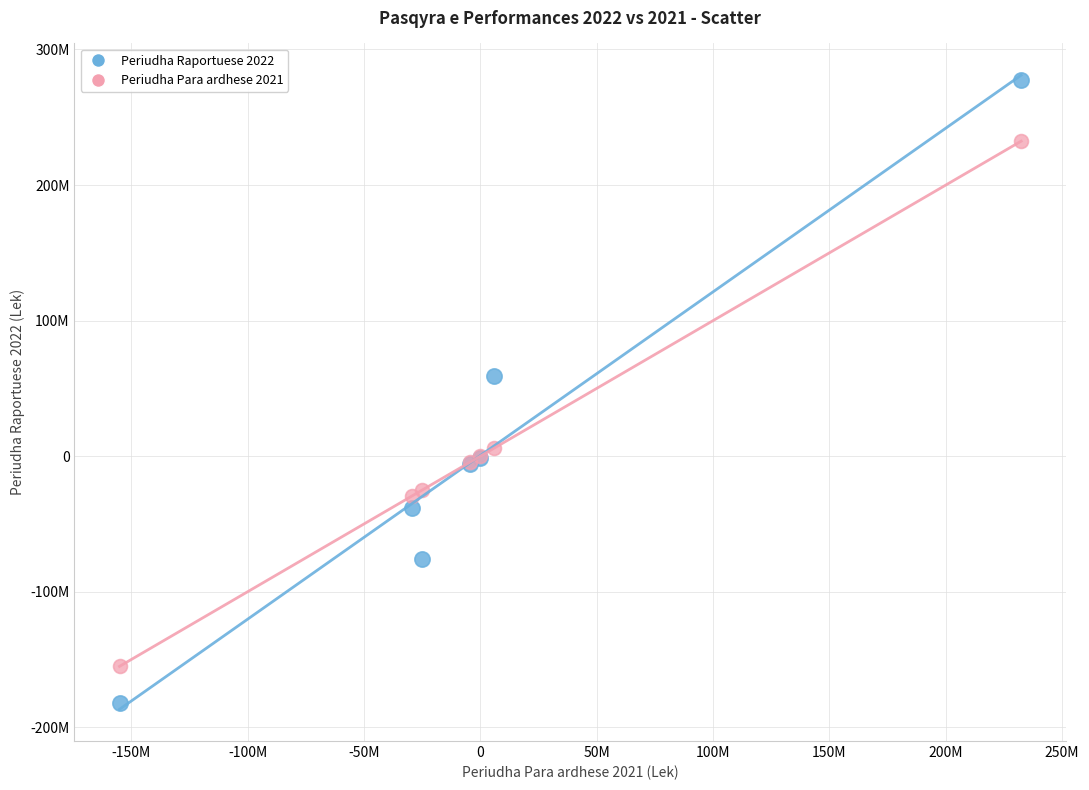

Which series has the widest spread of Y values?

Periudha Raportuese 2022